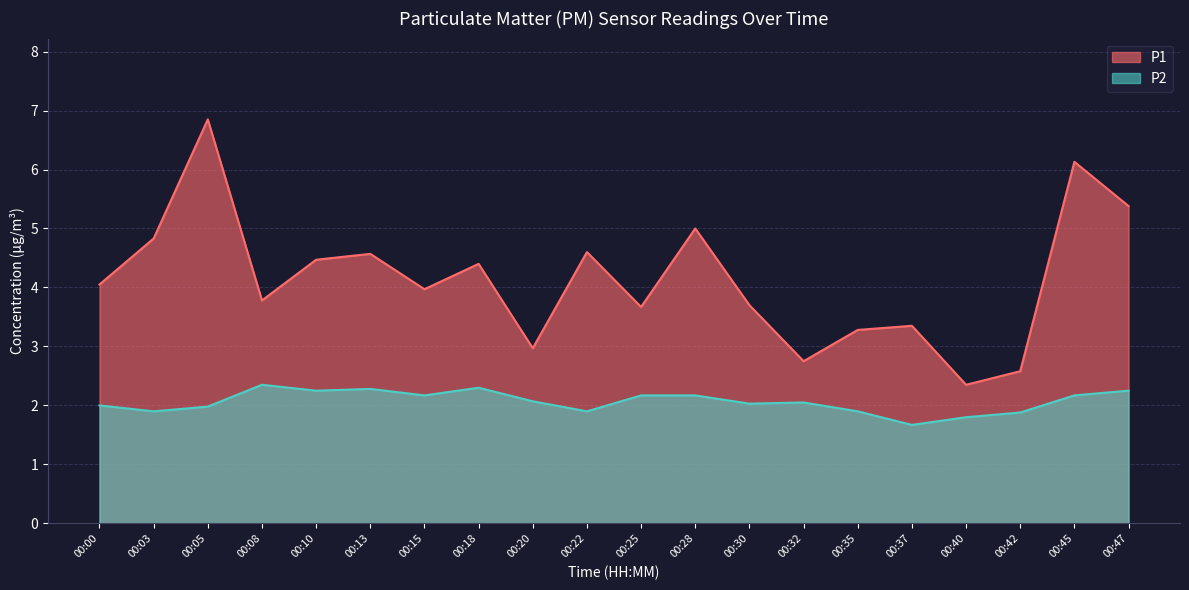

Is it true that P1 equals 1.2 at 00:20?

False